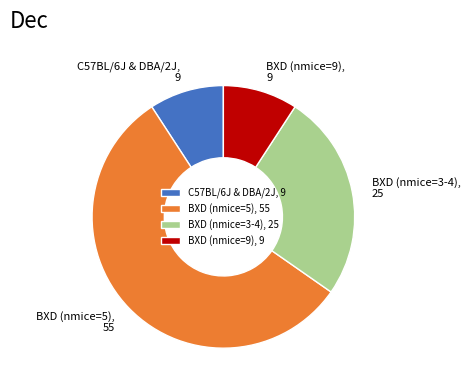

Is the sum of BXD (nmice=9) and BXD (nmice=3-4) greater than half?

No